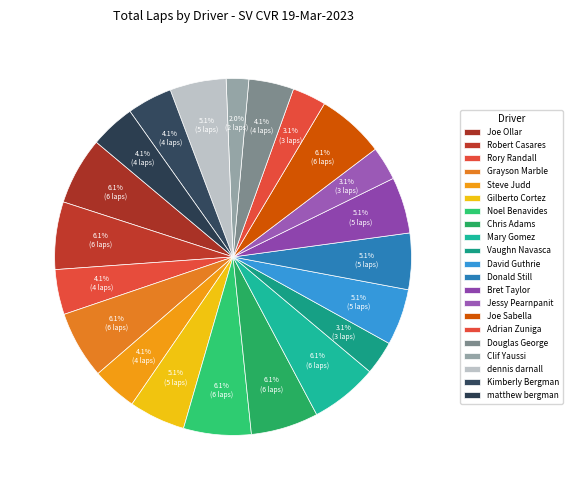

Does any single category account for the majority?

No